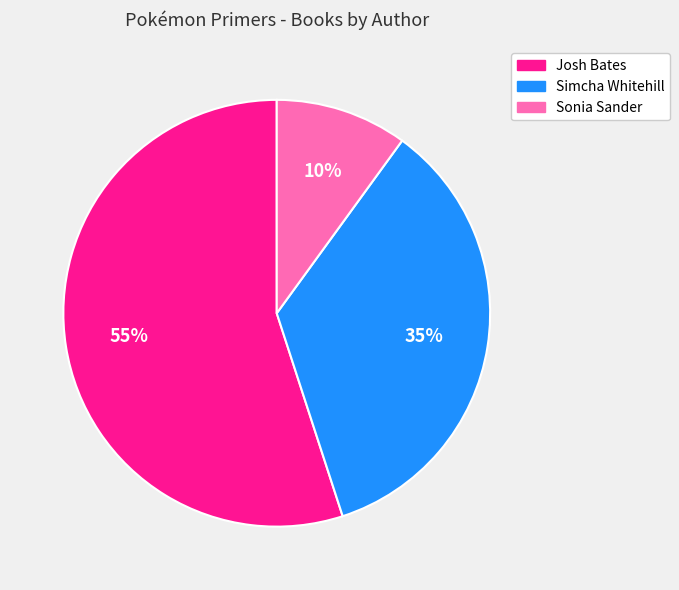

The Sonia Sander slice represents 2% of the pie. True or false?

False